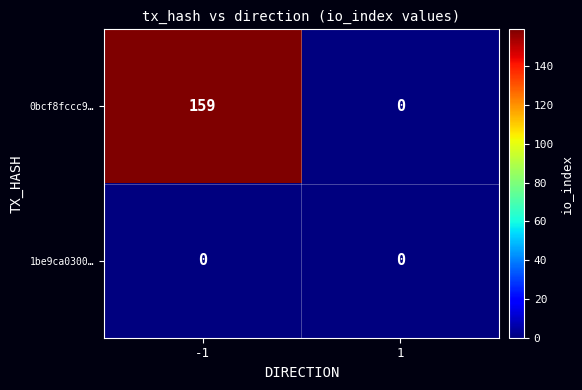

What is the maximum value shown in the chart?

159